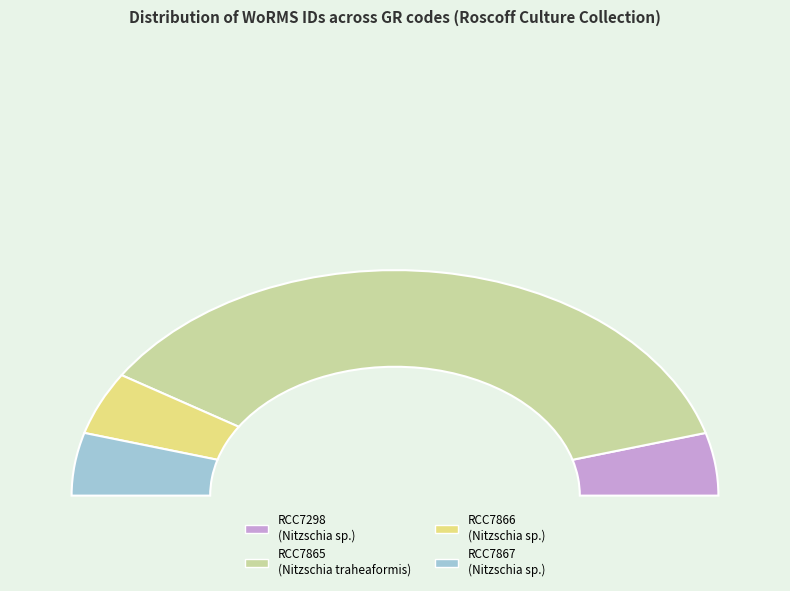

How many segments does this pie chart have?

4